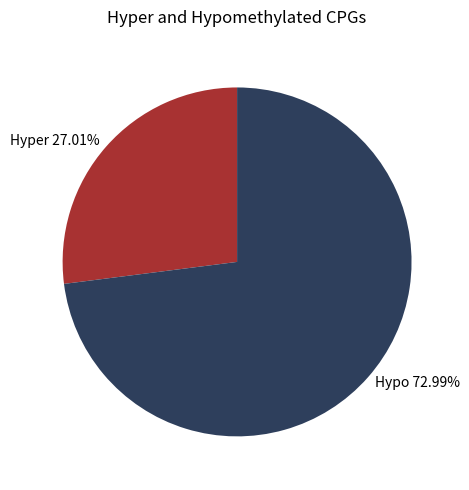

Does any single category account for the majority?

Yes